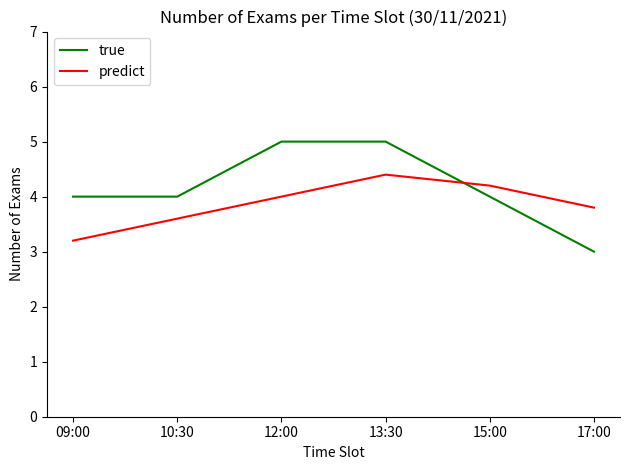

Does the chart have visible grid lines?

No